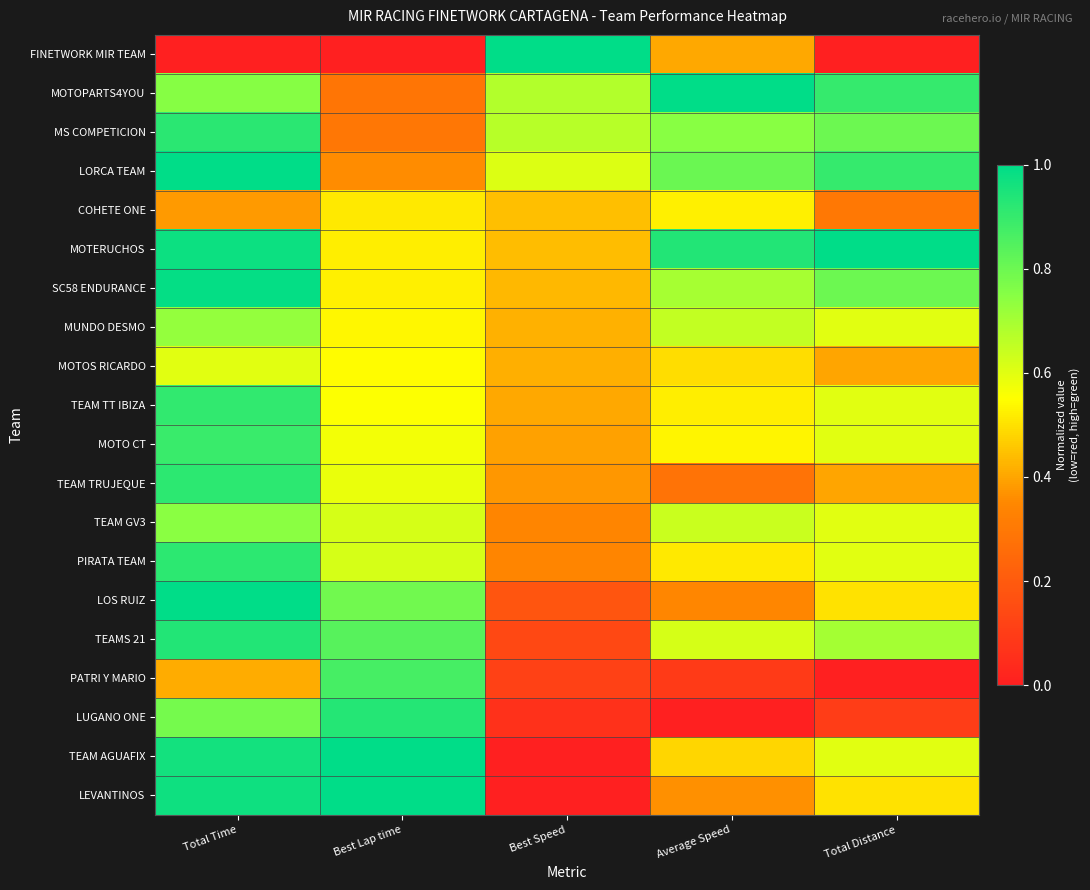

Reading left to right, extract all data points from this chart.

FINETWORK MIR TEAM: Total Time=0.0	Best Lap time=0.0	Best Speed=1.0	Average Speed=0.4	Total Distance=0.0
MOTOPARTS4YOU: Total Time=0.8	Best Lap time=0.3	Best Speed=0.7	Average Speed=1.0	Total Distance=0.9
MS COMPETICION: Total Time=0.9	Best Lap time=0.3	Best Speed=0.7	Average Speed=0.7	Total Distance=0.8
LORCA TEAM: Total Time=1.0	Best Lap time=0.4	Best Speed=0.6	Average Speed=0.8	Total Distance=0.9
COHETE ONE: Total Time=0.4	Best Lap time=0.5	Best Speed=0.4	Average Speed=0.5	Total Distance=0.3
MOTERUCHOS: Total Time=1.0	Best Lap time=0.5	Best Speed=0.4	Average Speed=0.9	Total Distance=1.0
SC58 ENDURANCE: Total Time=1.0	Best Lap time=0.5	Best Speed=0.4	Average Speed=0.7	Total Distance=0.8
MUNDO DESMO: Total Time=0.7	Best Lap time=0.5	Best Speed=0.4	Average Speed=0.6	Total Distance=0.6
MOTOS RICARDO: Total Time=0.6	Best Lap time=0.5	Best Speed=0.4	Average Speed=0.5	Total Distance=0.4
TEAM TT IBIZA: Total Time=0.9	Best Lap time=0.6	Best Speed=0.4	Average Speed=0.5	Total Distance=0.6
MOTO CT: Total Time=0.9	Best Lap time=0.6	Best Speed=0.4	Average Speed=0.5	Total Distance=0.6
TEAM TRUJEQUE: Total Time=0.9	Best Lap time=0.6	Best Speed=0.4	Average Speed=0.3	Total Distance=0.4
TEAM GV3: Total Time=0.7	Best Lap time=0.6	Best Speed=0.3	Average Speed=0.6	Total Distance=0.6
PIRATA TEAM: Total Time=0.9	Best Lap time=0.6	Best Speed=0.3	Average Speed=0.5	Total Distance=0.6
LOS RUIZ: Total Time=1.0	Best Lap time=0.8	Best Speed=0.2	Average Speed=0.3	Total Distance=0.5
TEAMS 21: Total Time=0.9	Best Lap time=0.8	Best Speed=0.1	Average Speed=0.6	Total Distance=0.7
PATRI Y MARIO: Total Time=0.4	Best Lap time=0.9	Best Speed=0.1	Average Speed=0.1	Total Distance=0.0
LUGANO ONE: Total Time=0.8	Best Lap time=0.9	Best Speed=0.1	Average Speed=0.0	Total Distance=0.1
TEAM AGUAFIX: Total Time=1.0	Best Lap time=1.0	Best Speed=0.0	Average Speed=0.5	Total Distance=0.6
LEVANTINOS: Total Time=1.0	Best Lap time=1.0	Best Speed=0.0	Average Speed=0.4	Total Distance=0.5